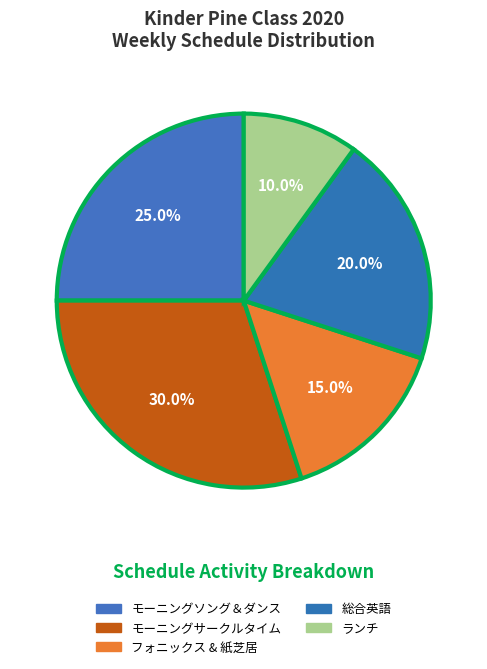

Which category has the biggest portion of the pie?

モーニングサークルタイム